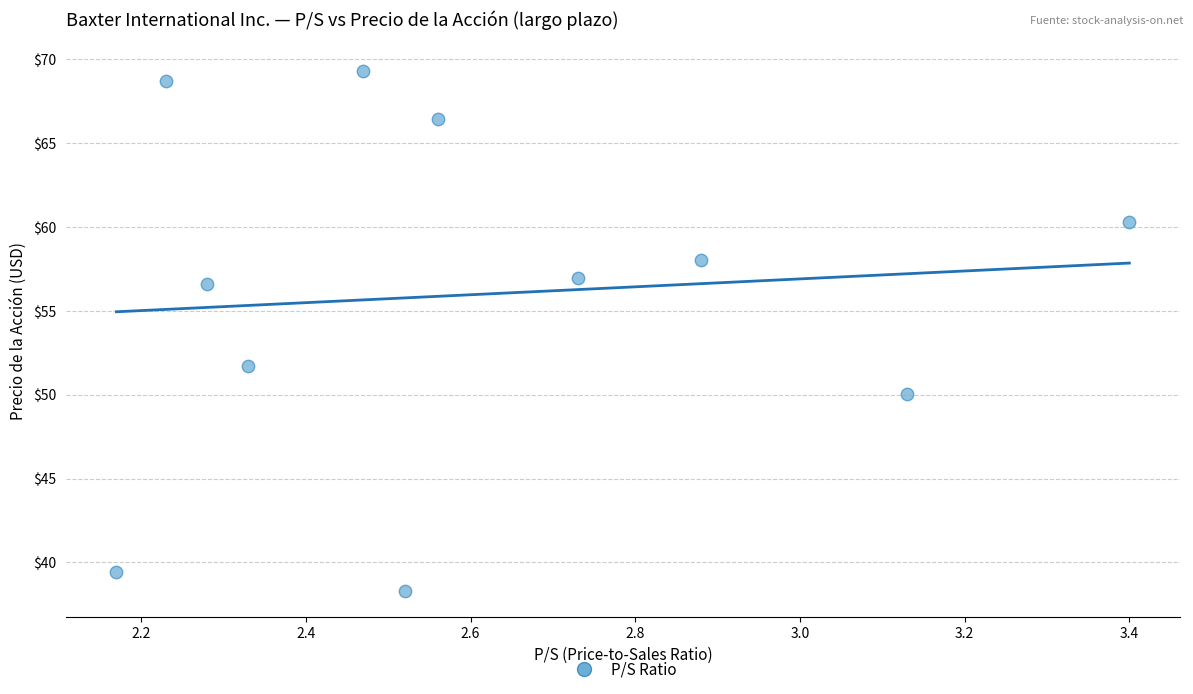

What is the average X value?

2.6